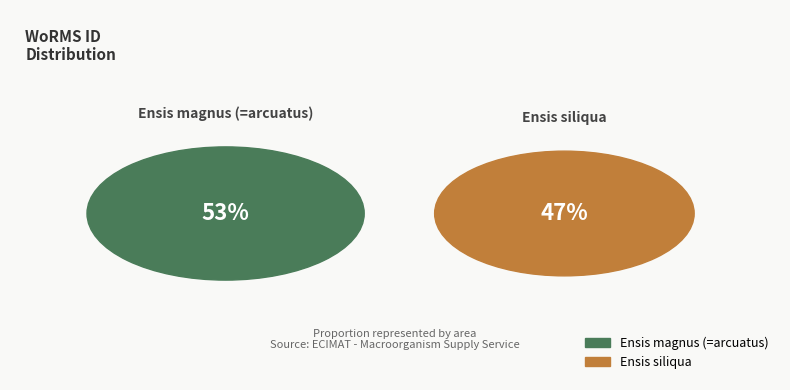

Do Ensis siliqua and Ensis magnus (=arcuatus) together represent more than half of the pie?

Yes